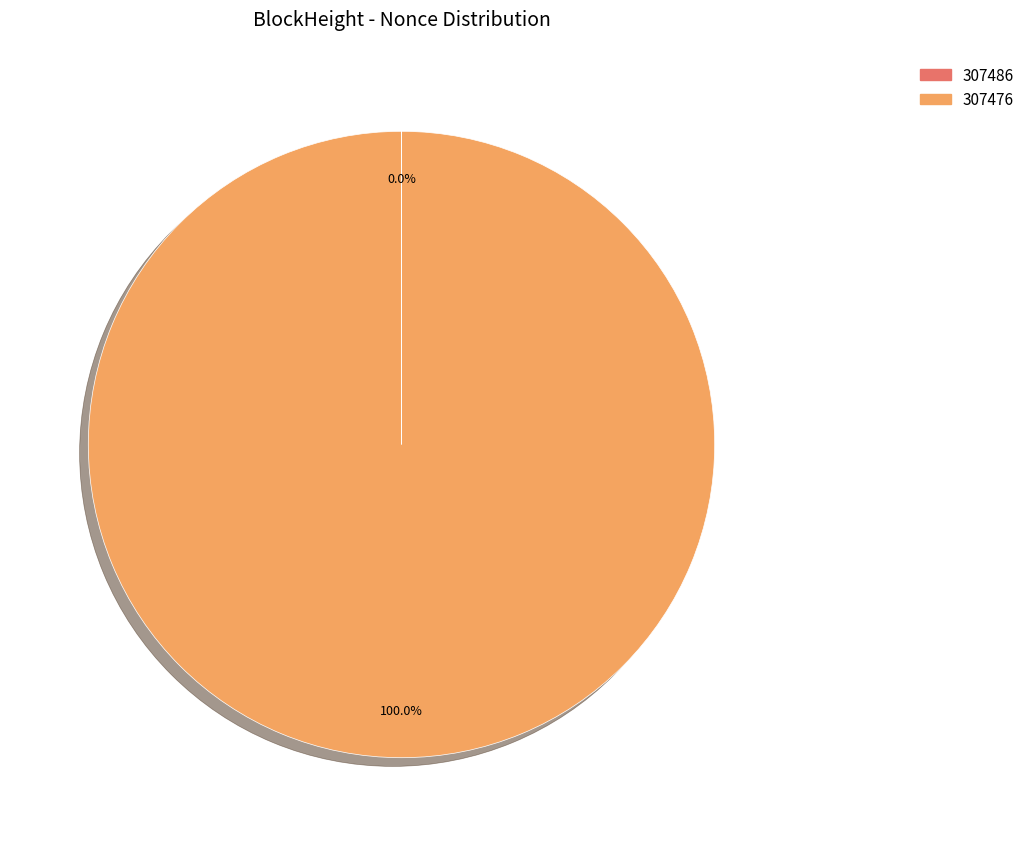

Which category has the biggest portion of the pie?

307476